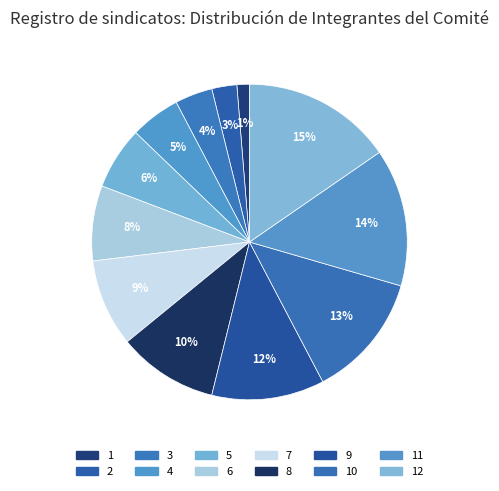

Between 9 and 12, which is larger?

12